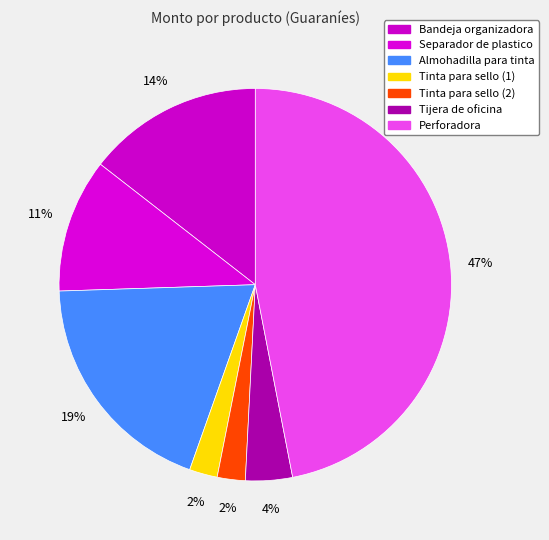

What is the total percentage of Tinta para sello (1) and Tinta para sello (2)?

4.6%